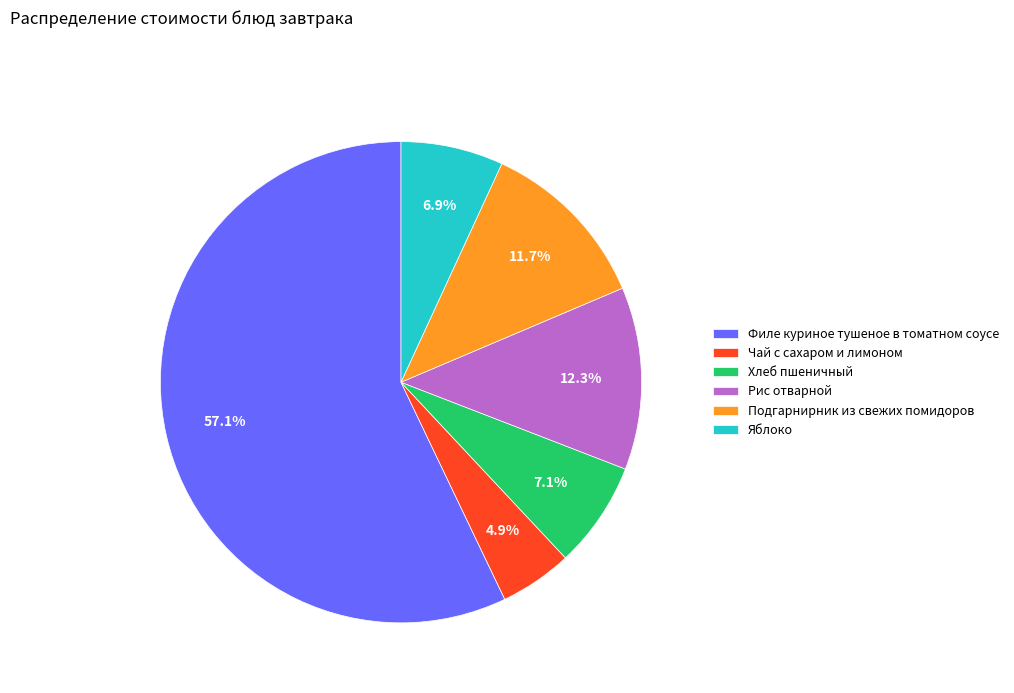

The Подгарнирник из свежих помидоров slice represents 1% of the pie. True or false?

False